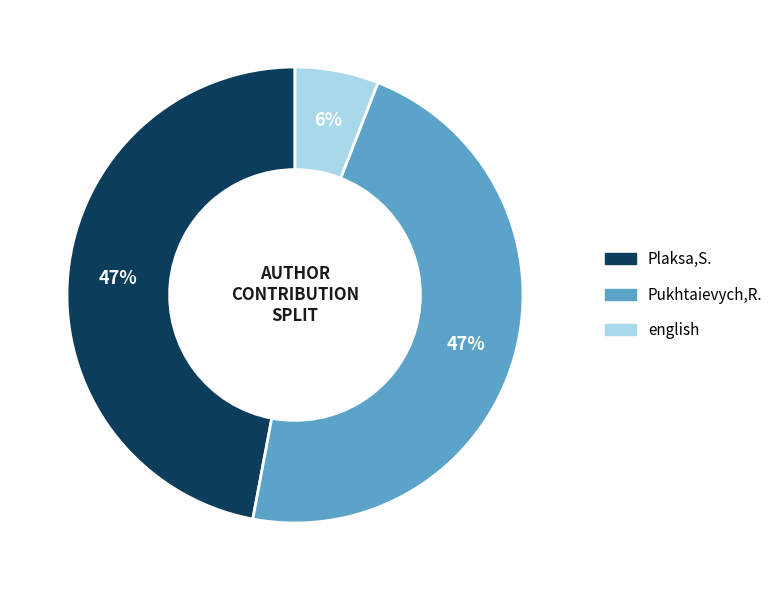

How many segments does this pie chart have?

3